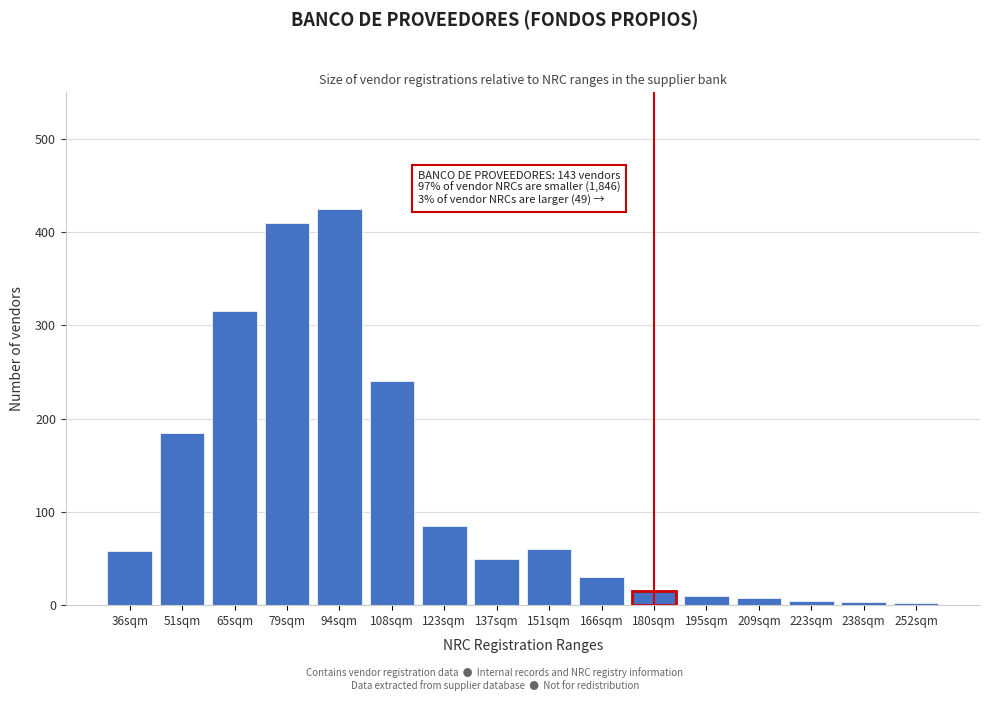

True or false: the data shows 37 at 36sqm.

False